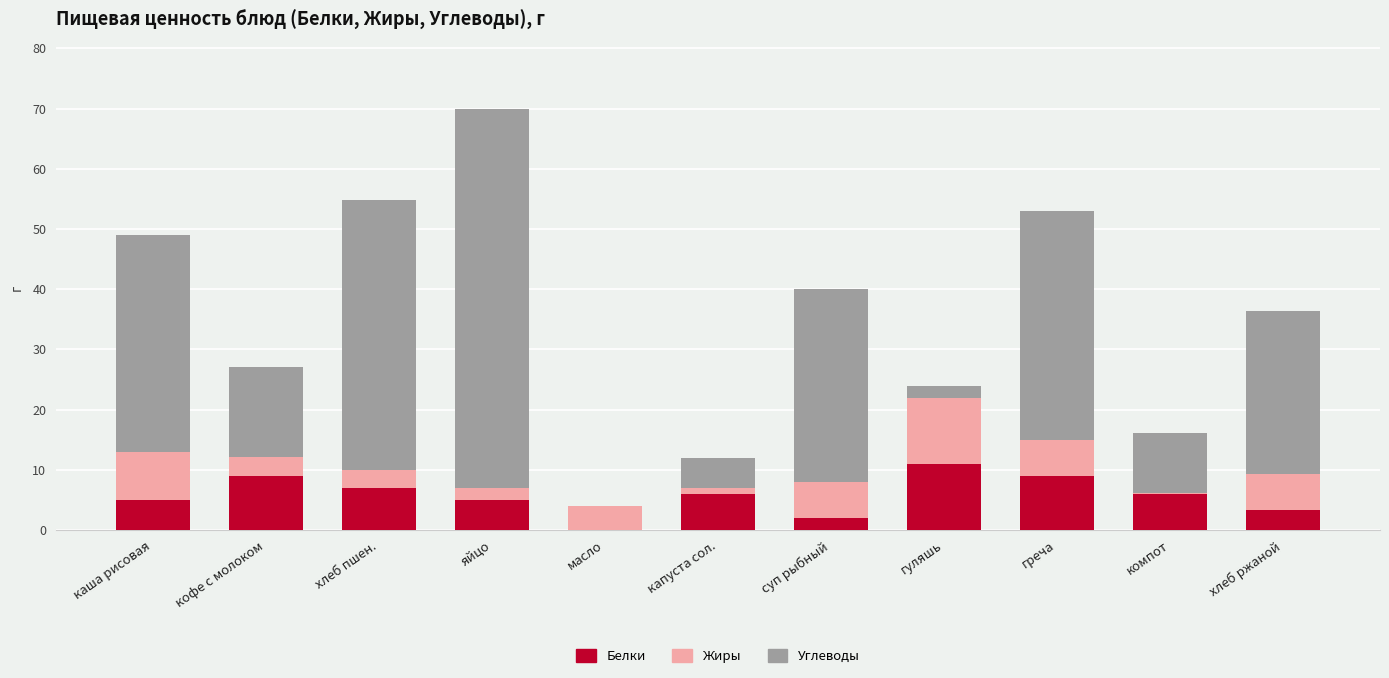

At which label does Белки reach its peak?

гуляшь